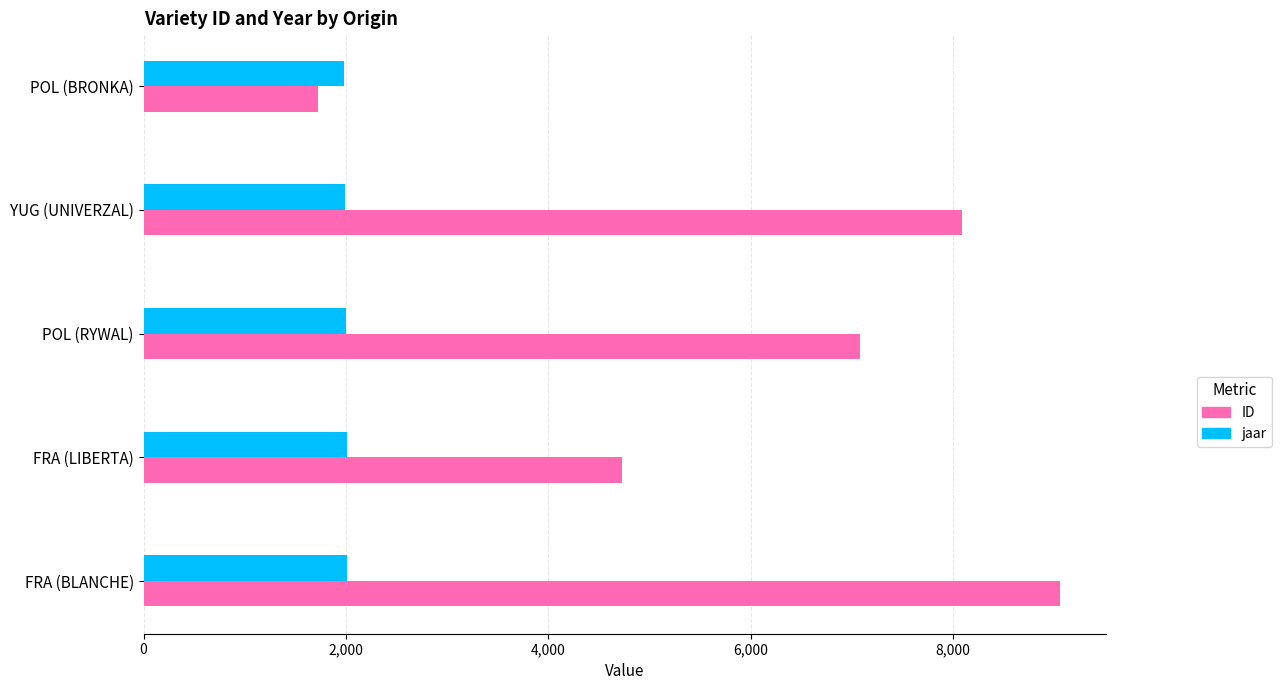

Which series has the largest total across all categories?

ID